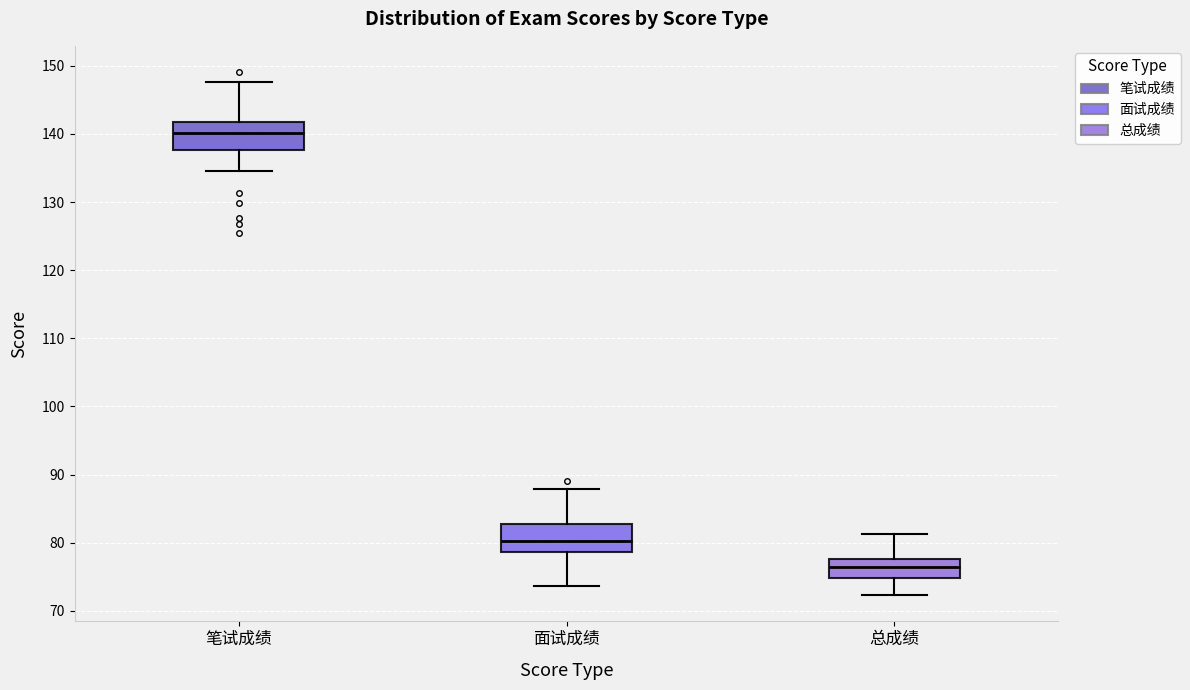

Reading left to right, read every box against the y-axis: the position of its median line, the range the box covers, and the ends of its whiskers. The values are not printed on the chart, so give them approximately, as read against the axis.

笔试成绩: median 140, box 138 to 142, whiskers 135 to 148
面试成绩: median 80, box 79 to 83, whiskers 74 to 88
总成绩: median 76, box 75 to 78, whiskers 72 to 81